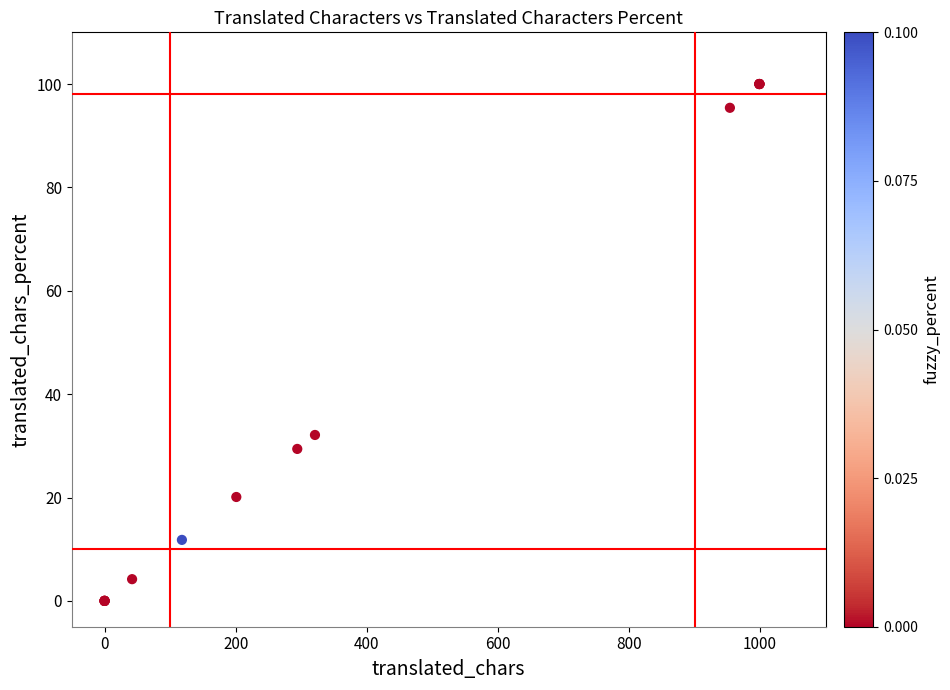

What Y value in the scatter plot is closest to 50?

32.1